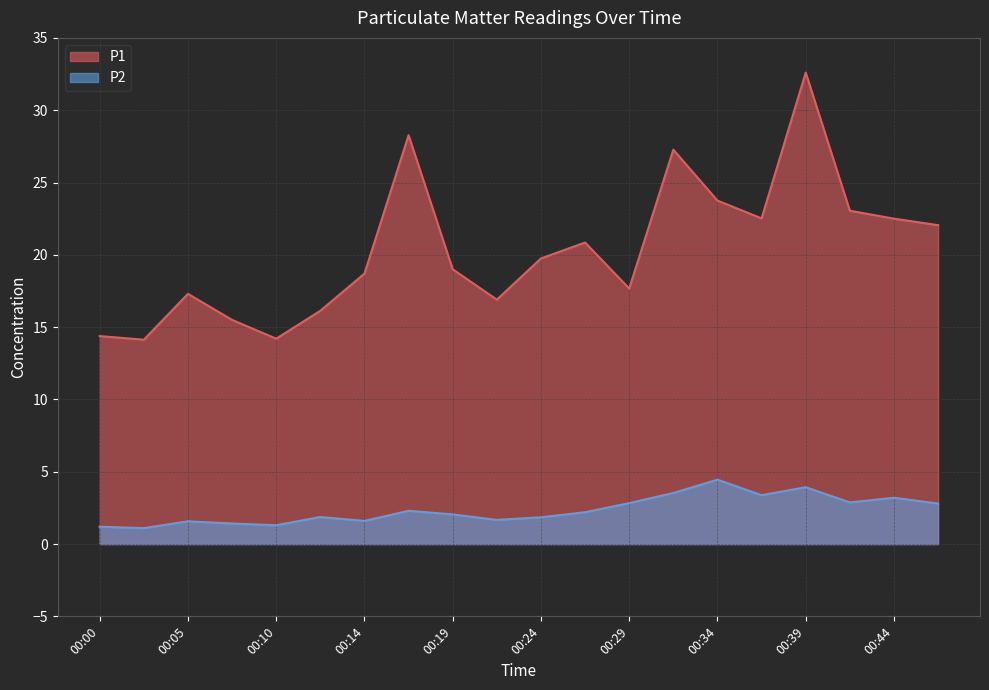

How many data points in P1 are above 19?

10